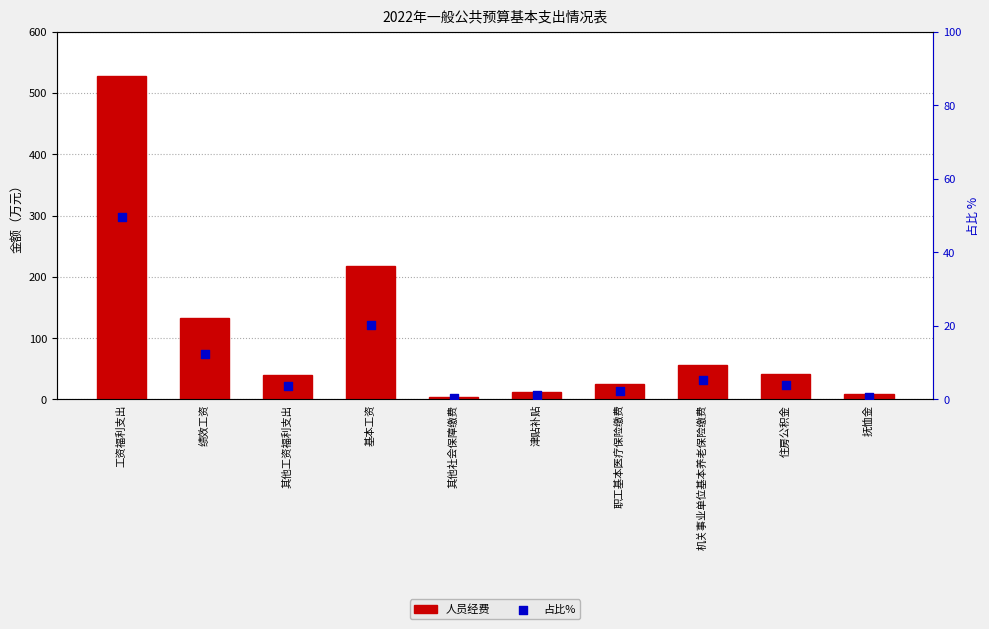

Which series contains the highest Y value?

人员经费